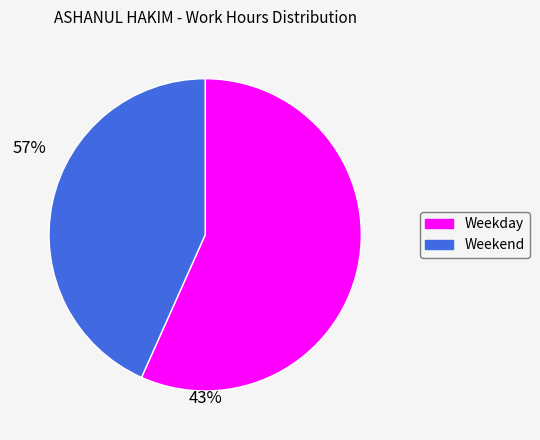

How many segments does this pie chart have?

2